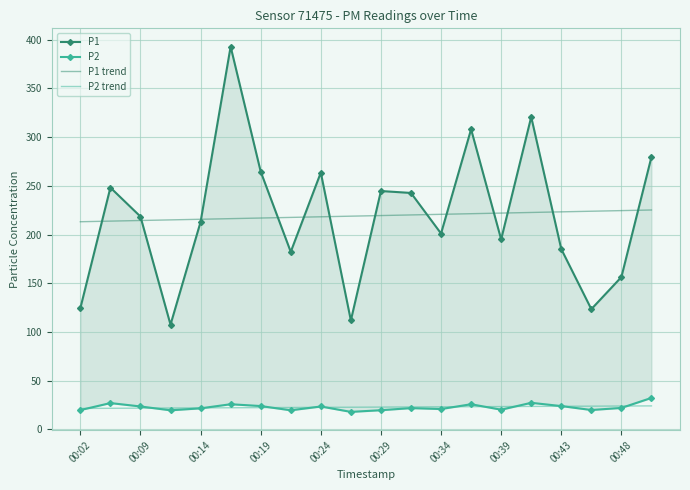

What is the lowest value of the P2 trend series?

21.5